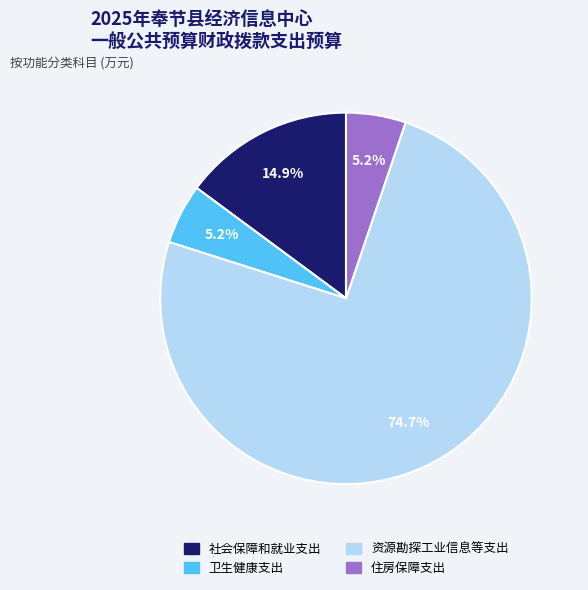

Is it true that 资源勘探工业信息等支出 is 80% of the pie?

False